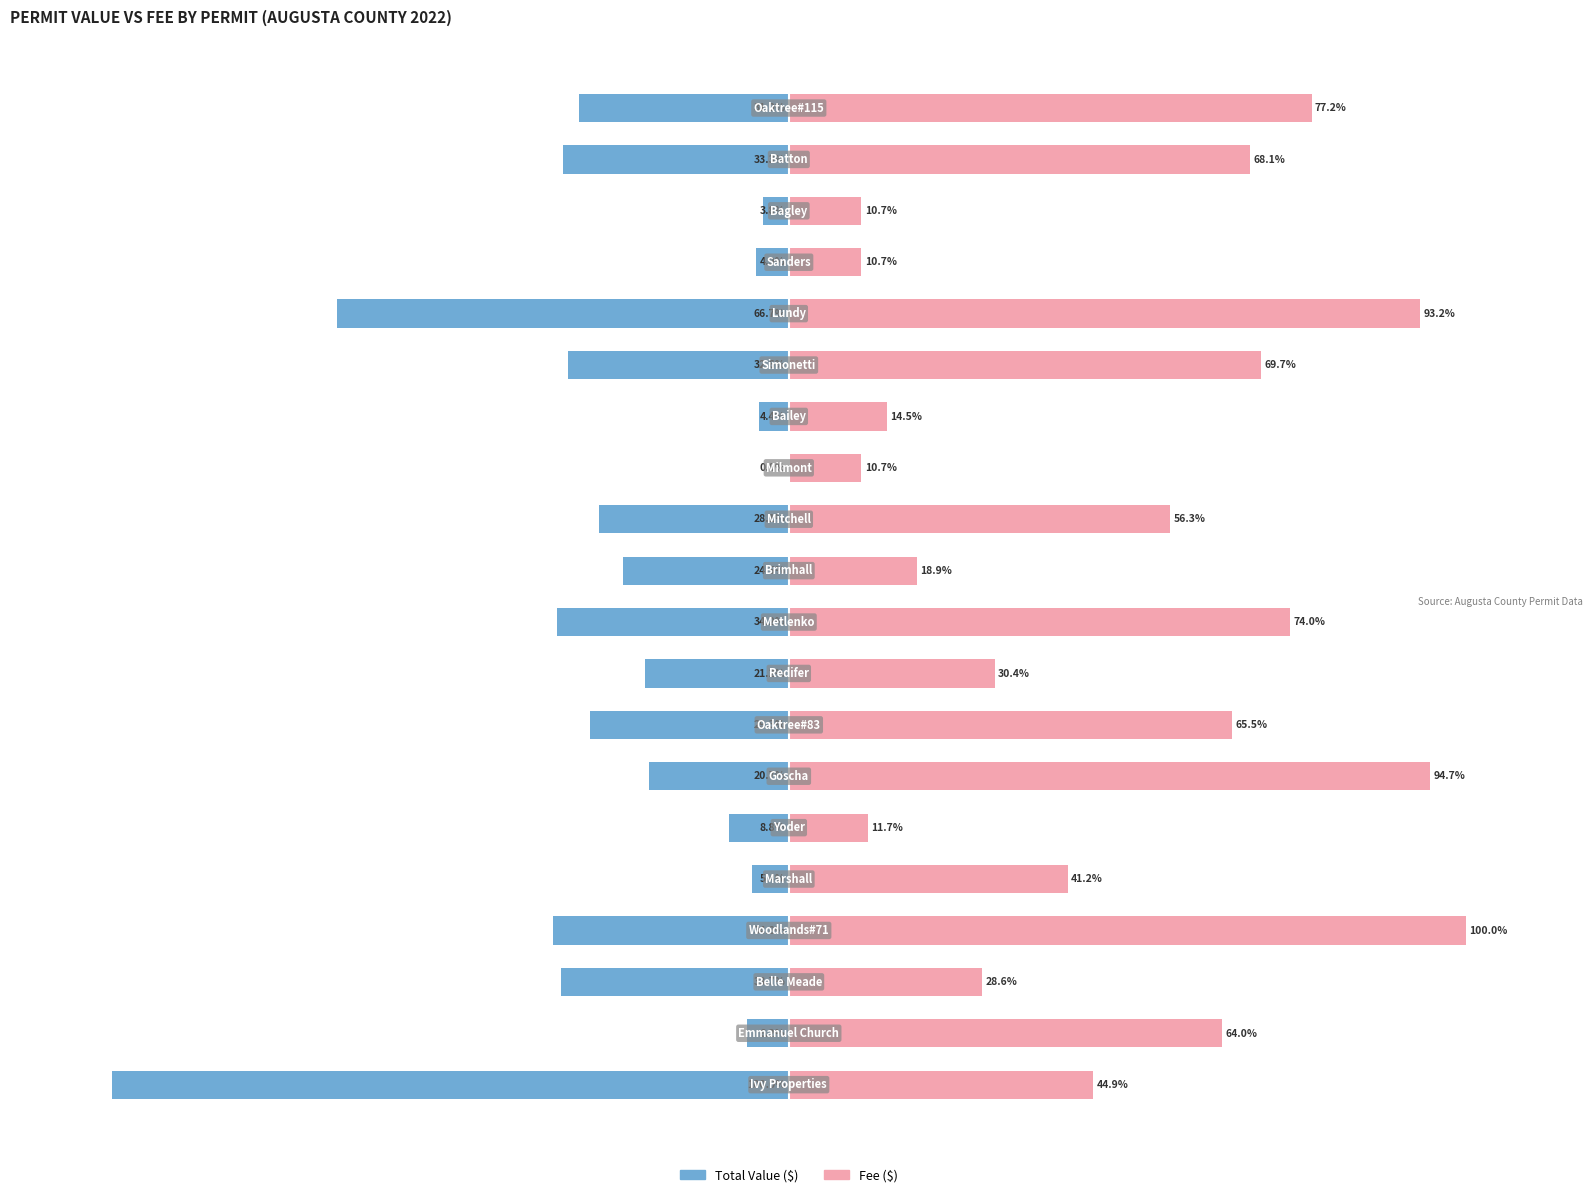

What is the approximate value of Fee ($) at 2?

28.6